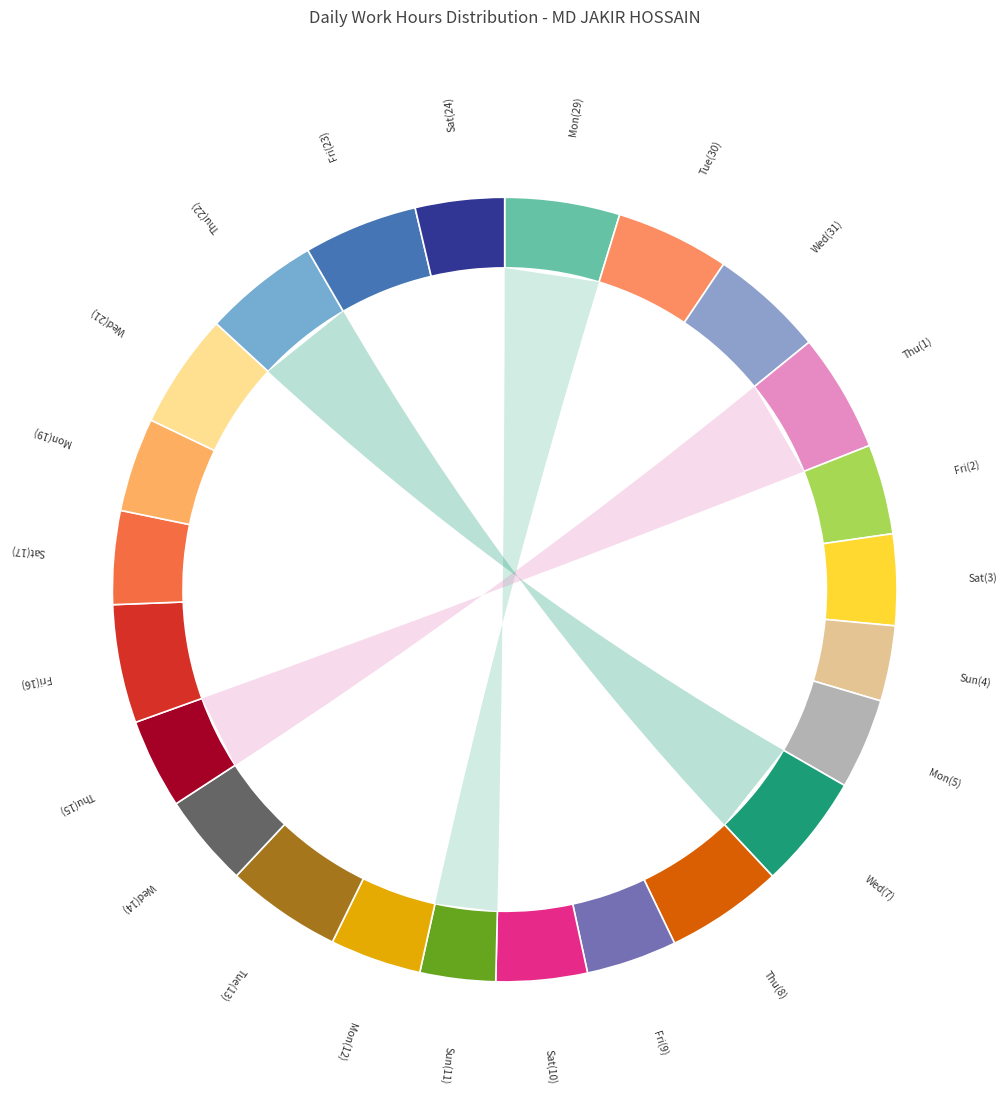

True or false: Fri(23) accounts for 5% of the total.

True